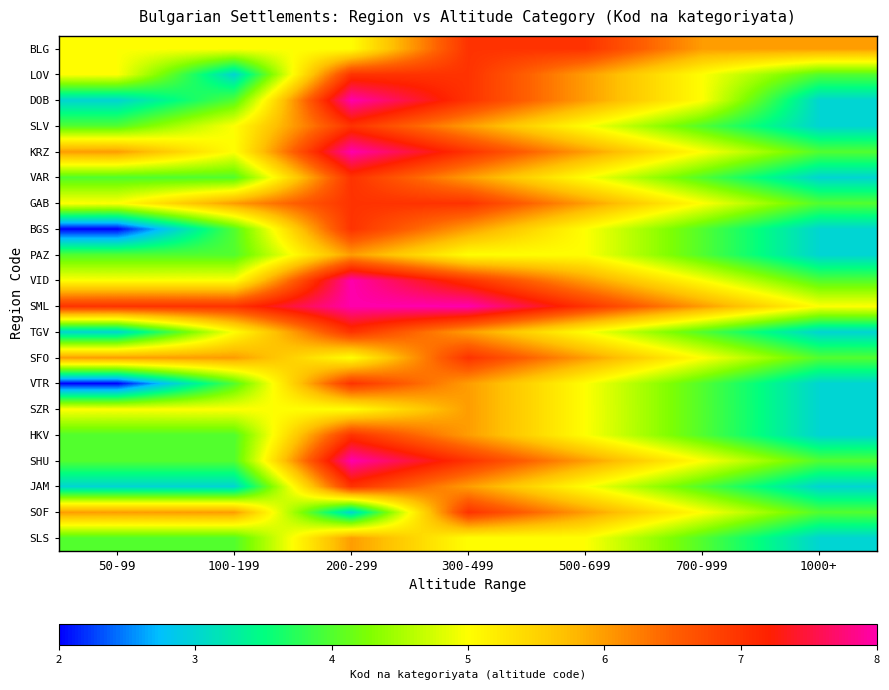

Count the number of categories in the chart.

7